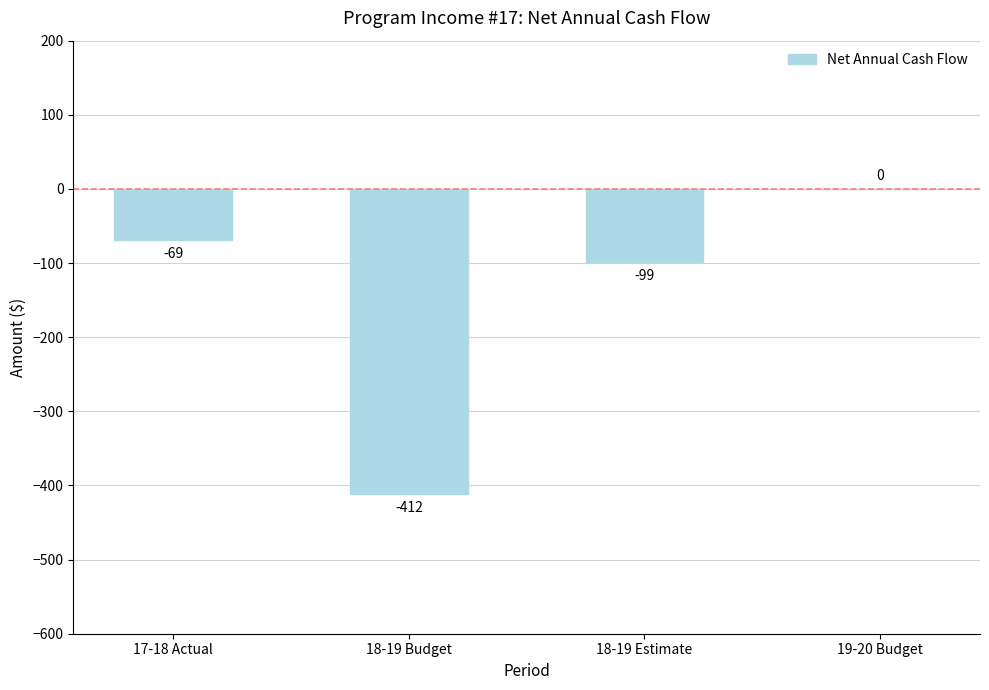

What is the sum of the values at 18-19 Budget and 17-18 Actual?

-481